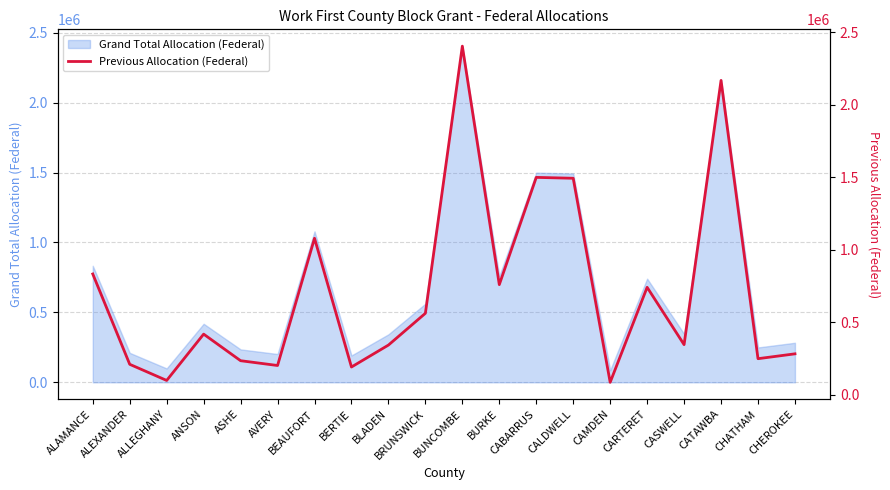

What is the difference between the maximum and minimum values?

2317748